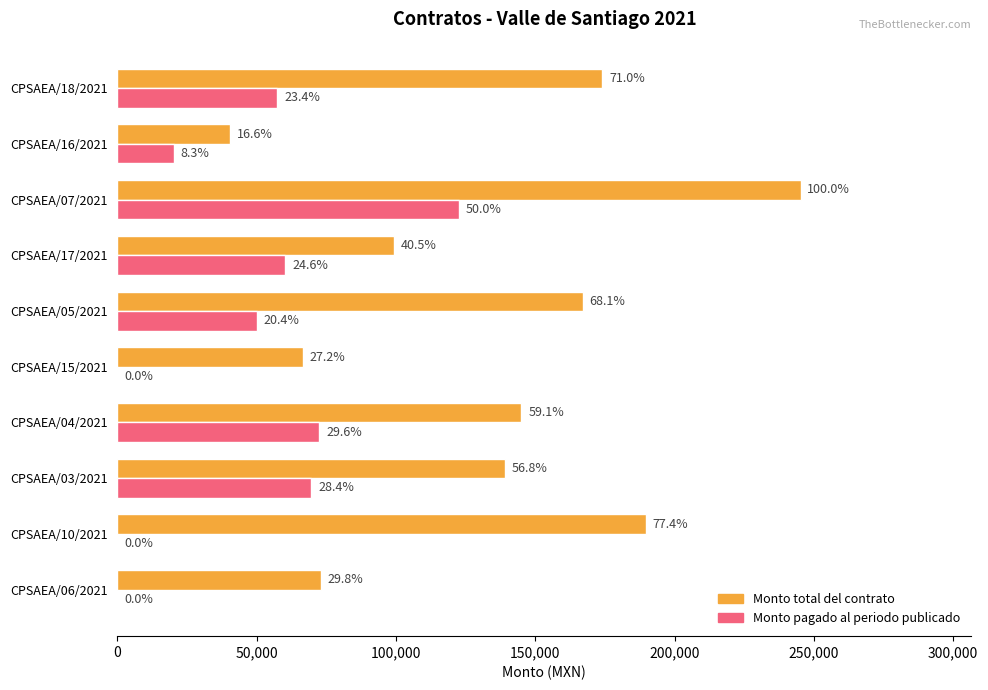

What are all the series names shown in the legend?

Monto total del contrato, Monto pagado al periodo publicado